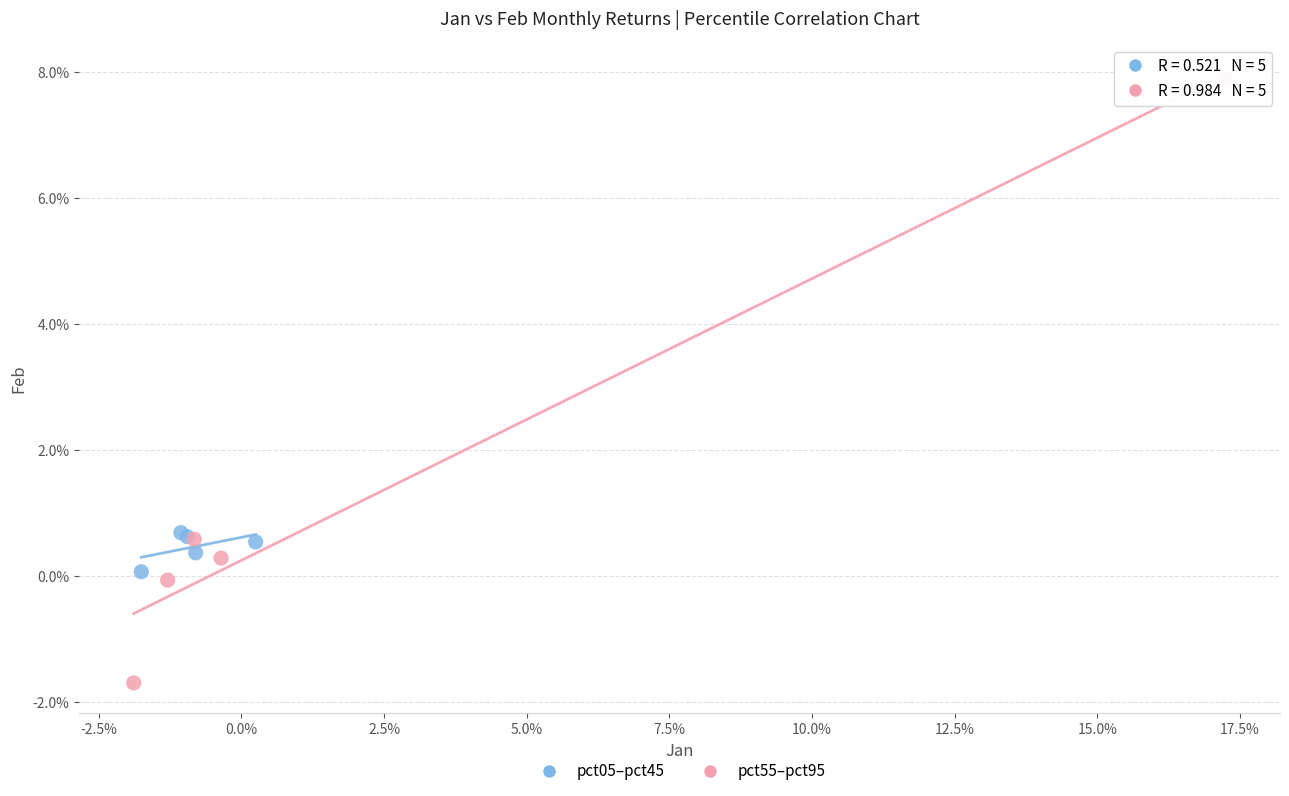

Which series reaches the maximum Y coordinate?

pct55–pct95